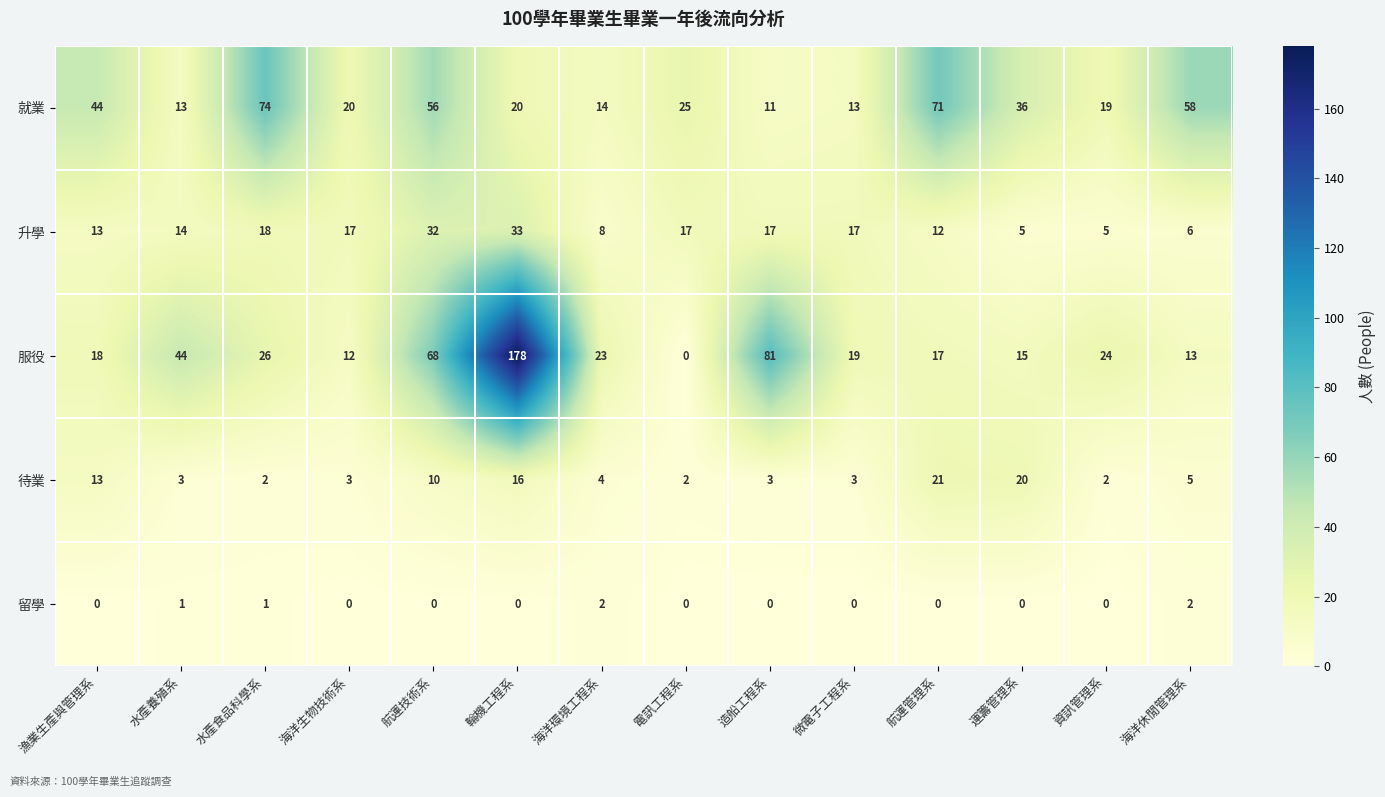

At which label does 服役 reach its peak?

輪機工程系